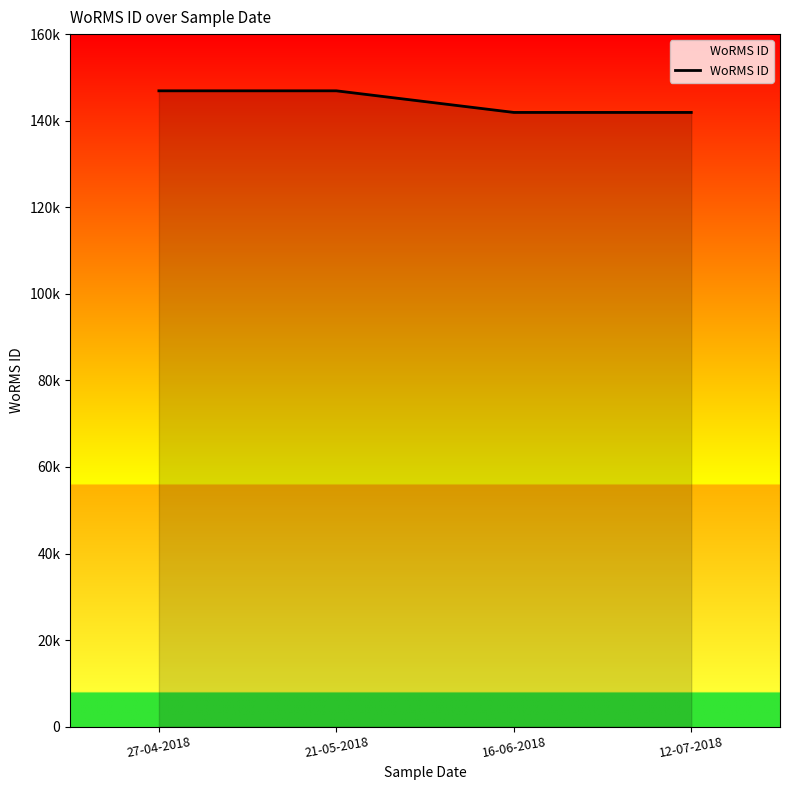

Does the chart display data point markers on the line(s)?

No